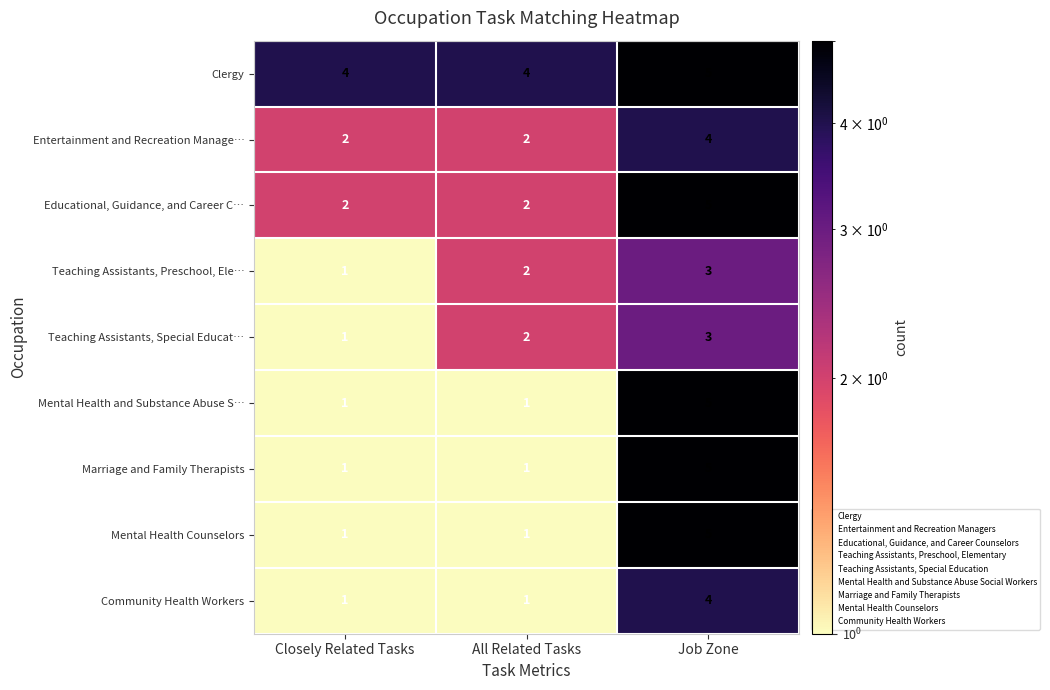

What is the difference between the highest and lowest values at All Related Tasks?

3